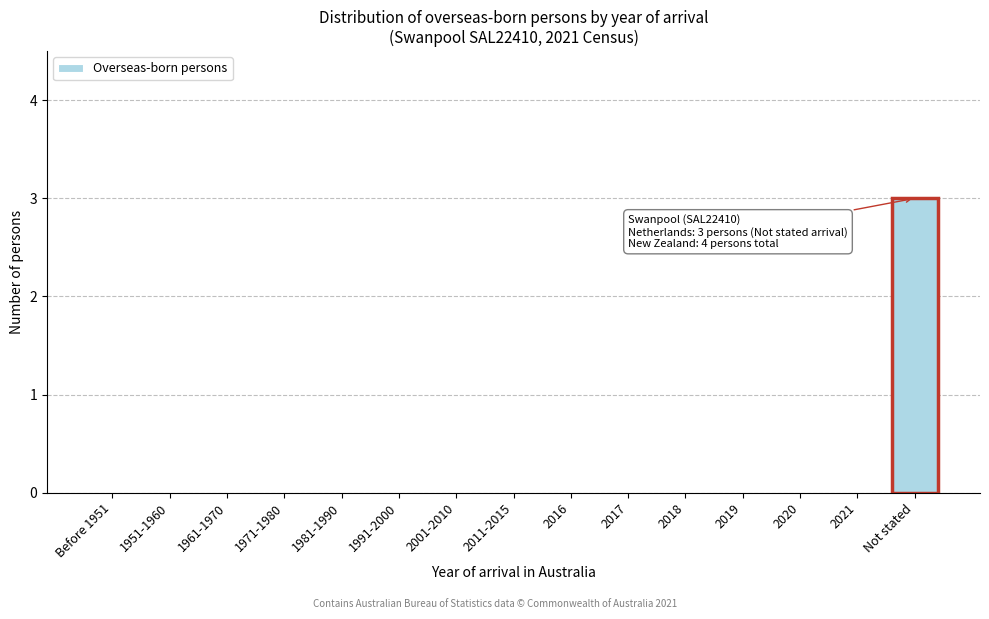

What is the sum of all values?

3